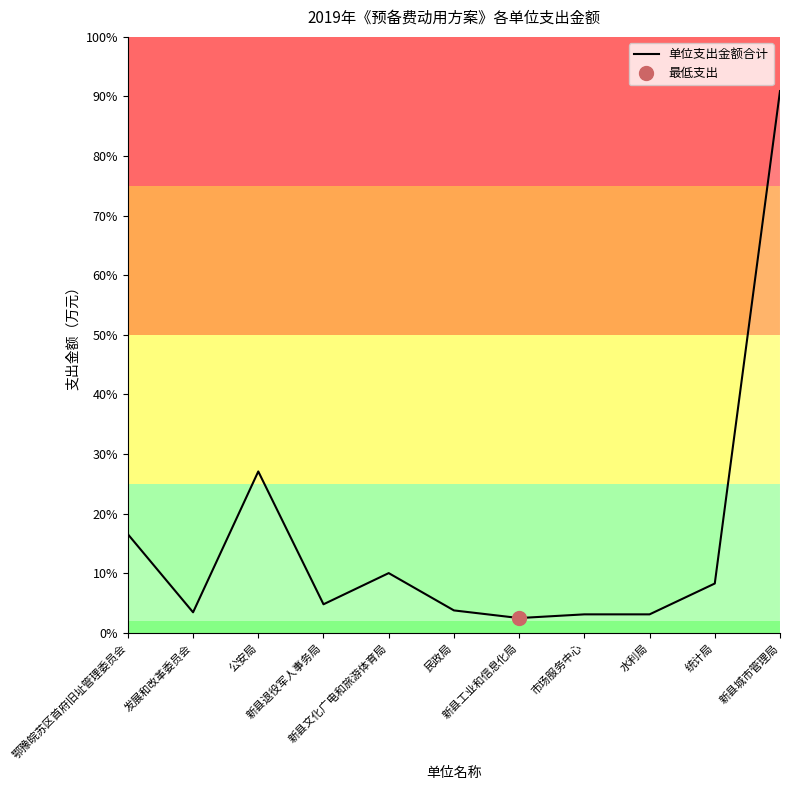

List the labels in order of value, largest first.

新县城市管理局, 公安局, 鄂豫皖苏区首府旧址管理委员会, 新县文化广电和旅游体育局, 统计局, 新县退役军人事务局, 民政局, 发展和改革委员会, 市场服务中心, 水利局, 新县工业和信息化局